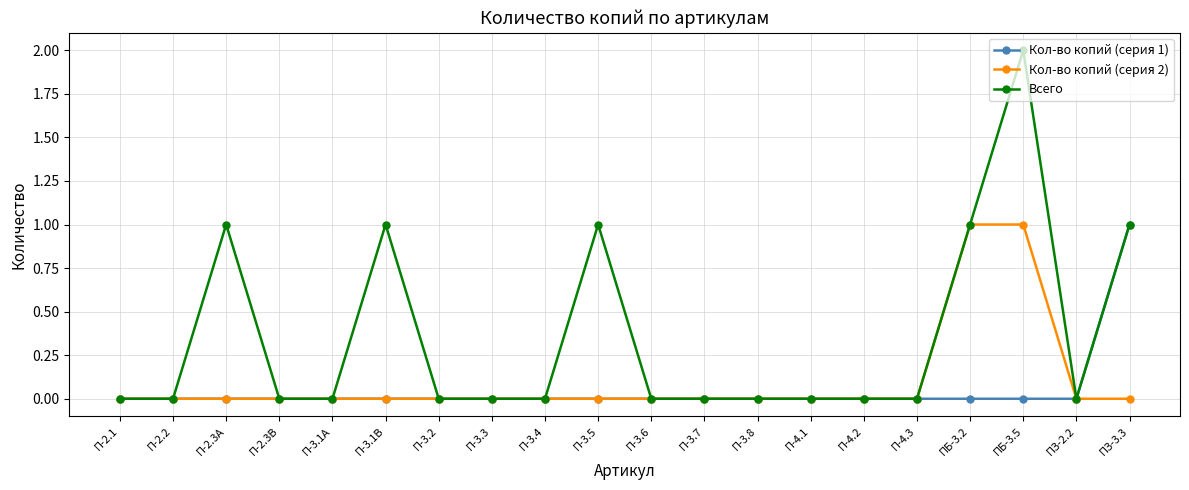

At which label does Всего reach its peak?

ПБ-3.5